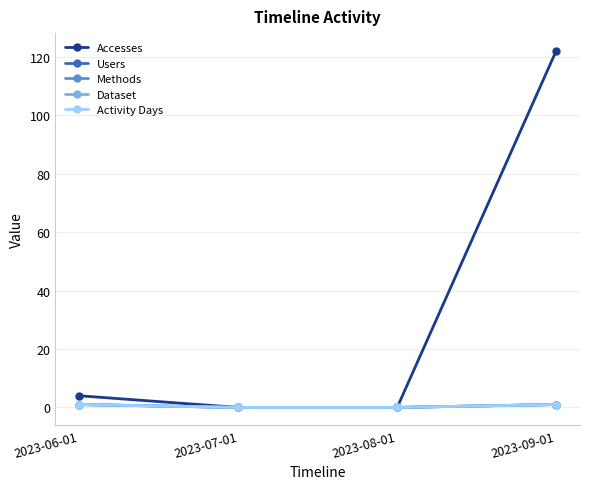

What is the difference between the Accesses values at 2023-09-01 and 2023-07-01?

122